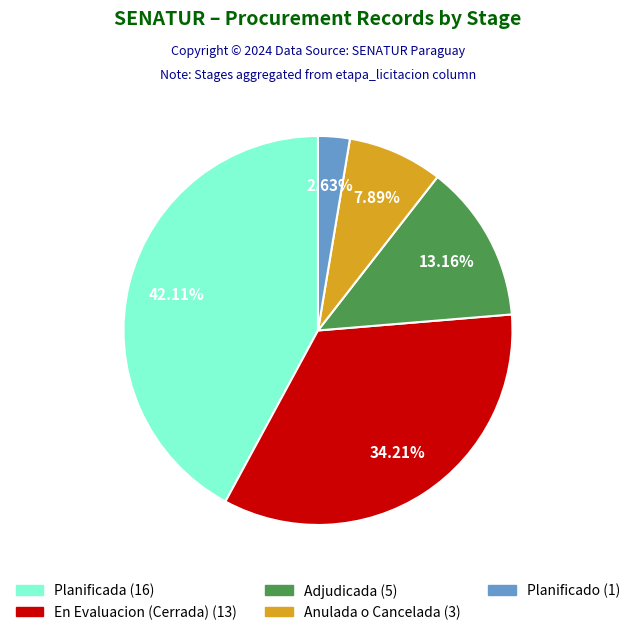

Does any single category account for the majority?

No